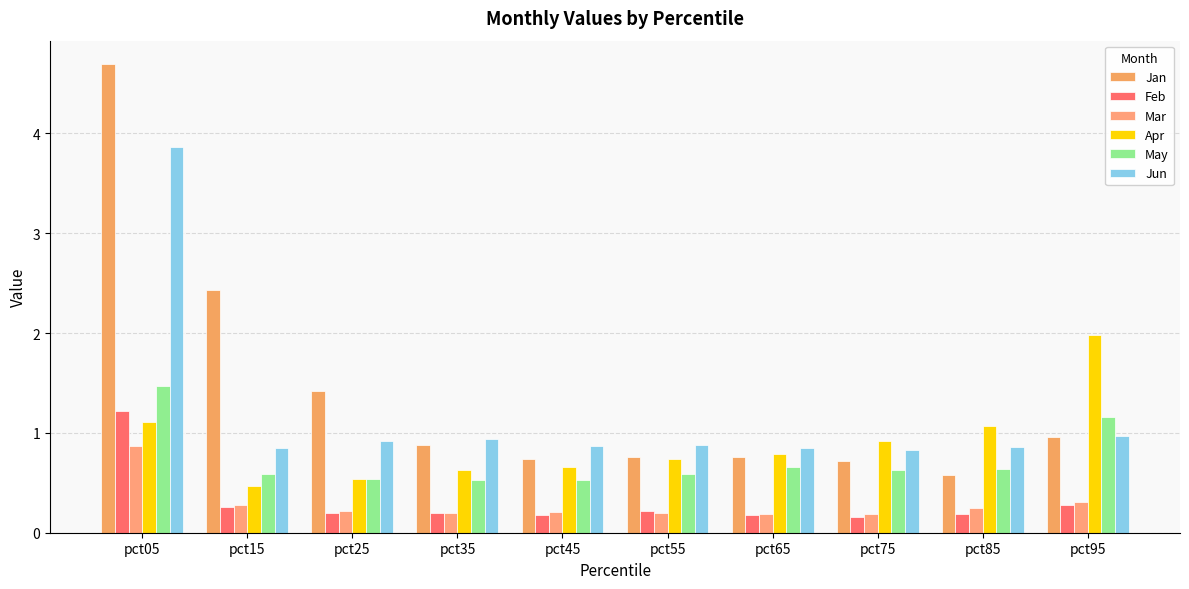

The Apr series shows 0.3 at pct55. True or false?

False